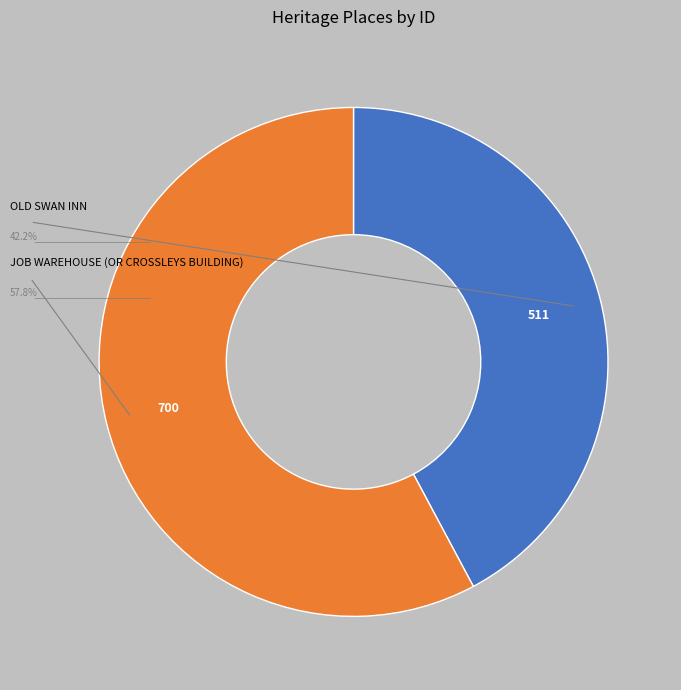

What percentage is the JOB WAREHOUSE (OR CROSSLEYS BUILDING) slice, to the nearest percent?

58%